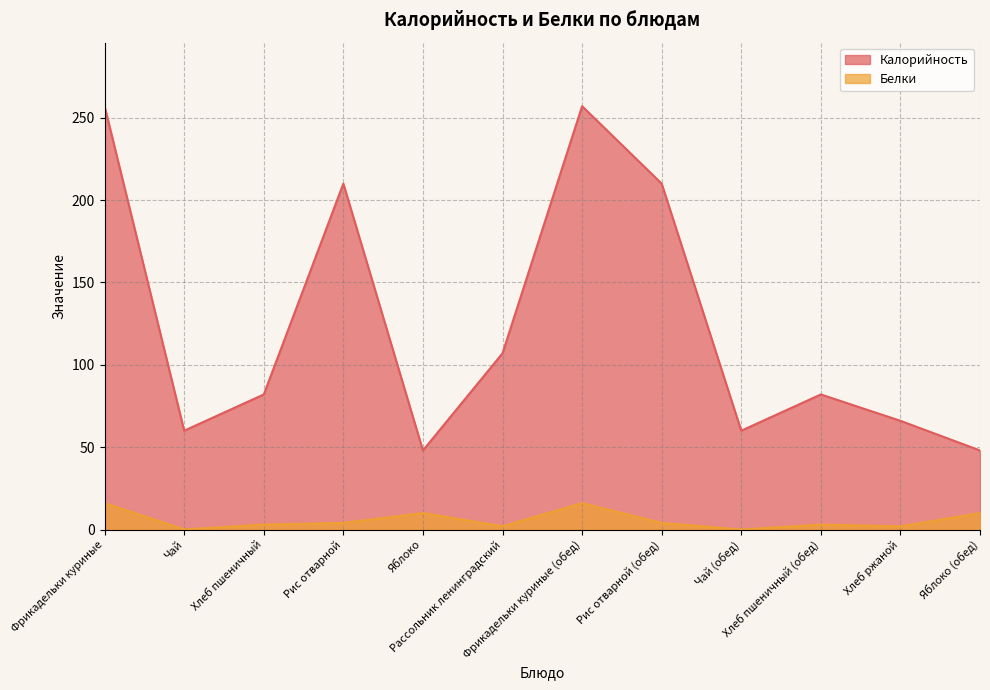

What are all the series names shown in the legend?

Калорийность, Белки